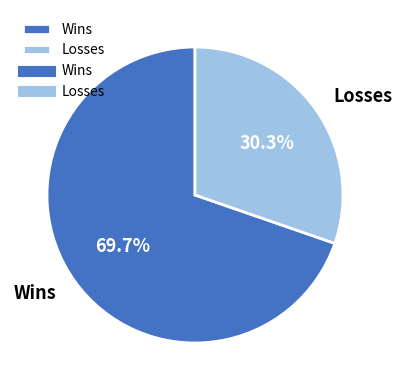

What is the total percentage of Wins and Losses?

100.0%